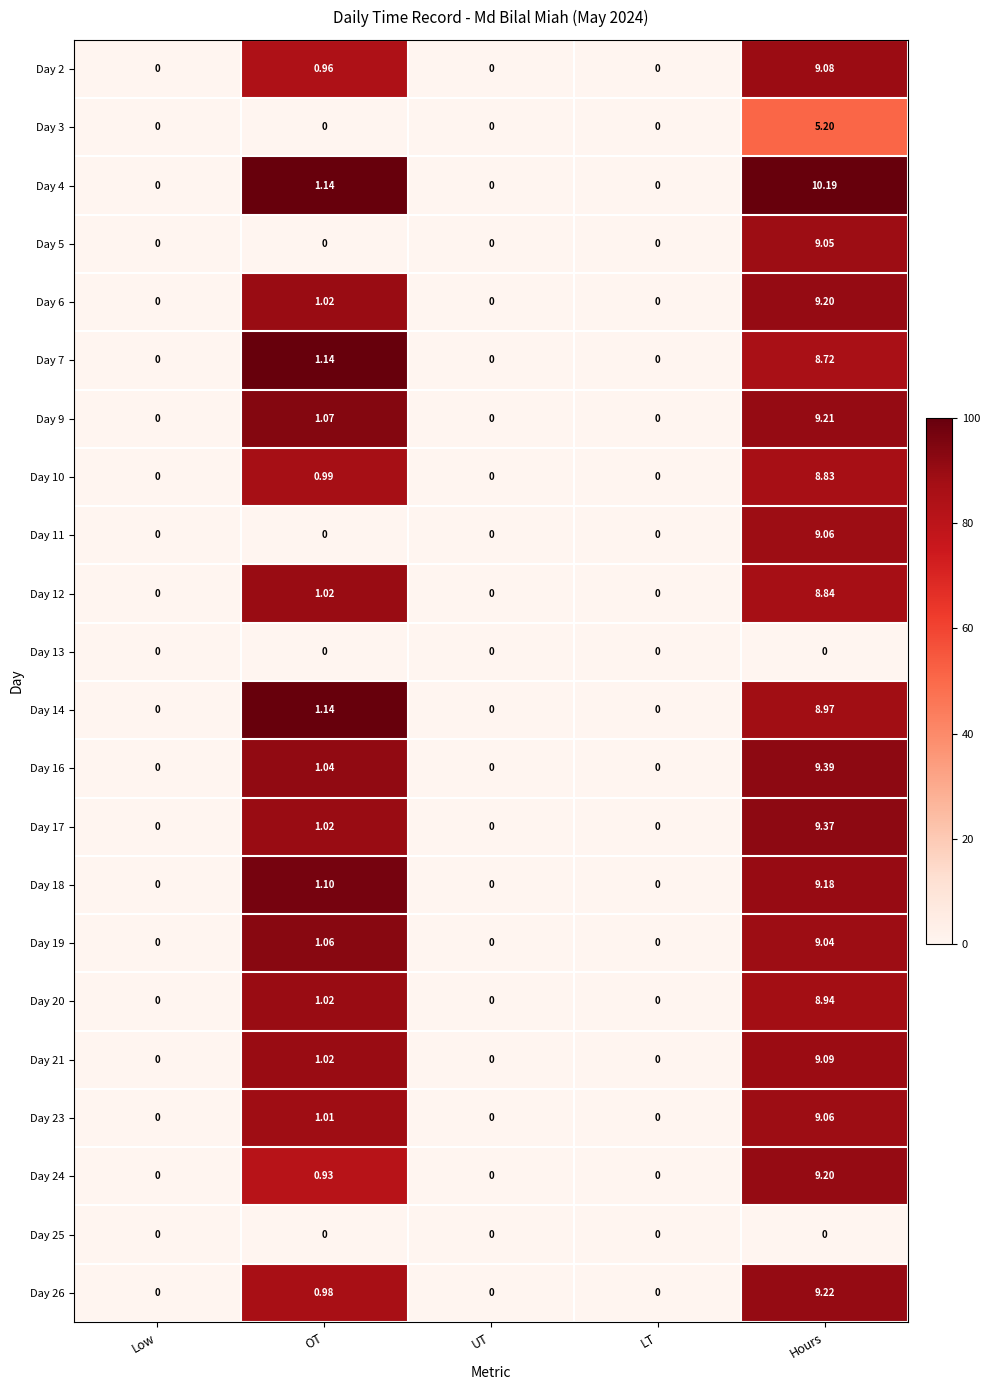

At which category is the sum across all series the highest?

Hours